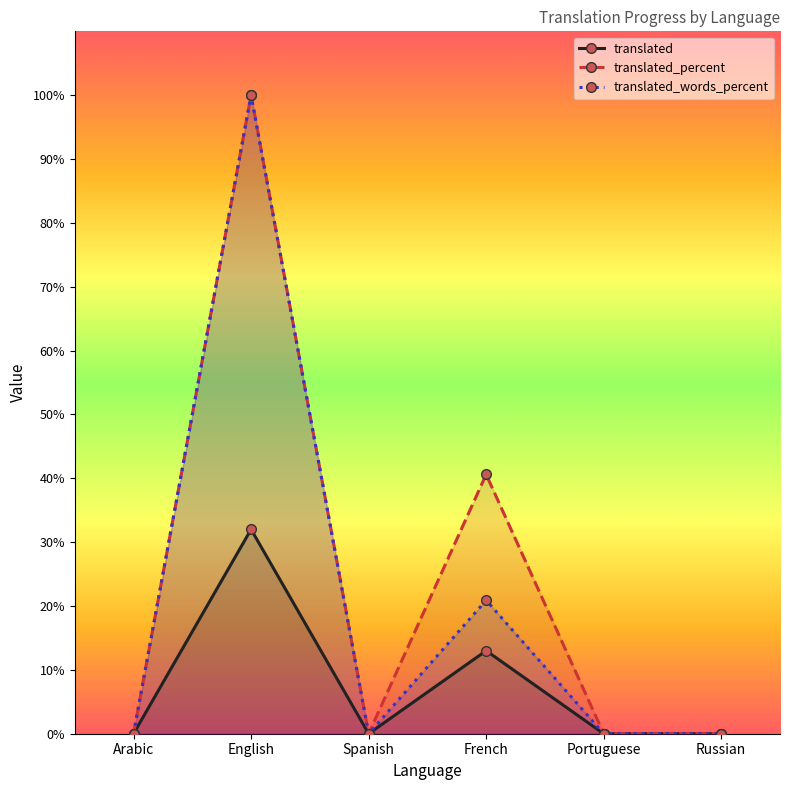

What are all the series names shown in the legend?

translated, translated_percent, translated_words_percent